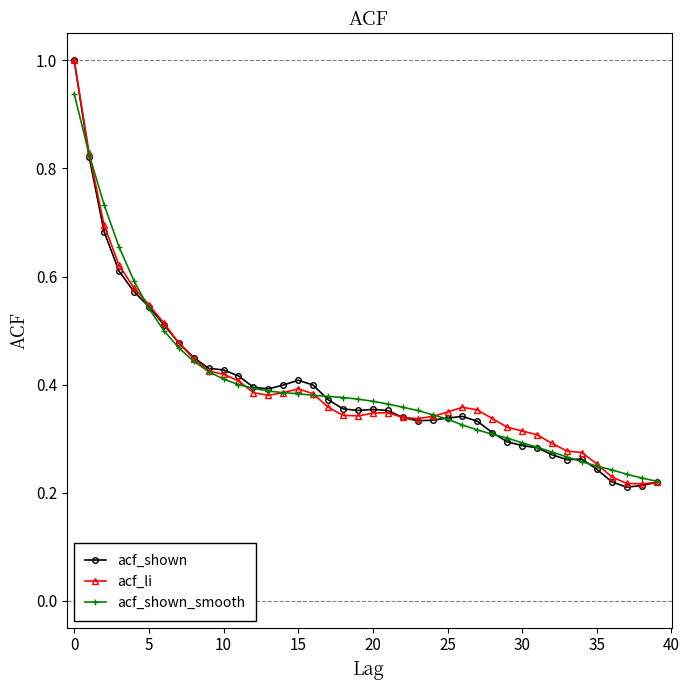

What is the greatest value displayed?

1.0